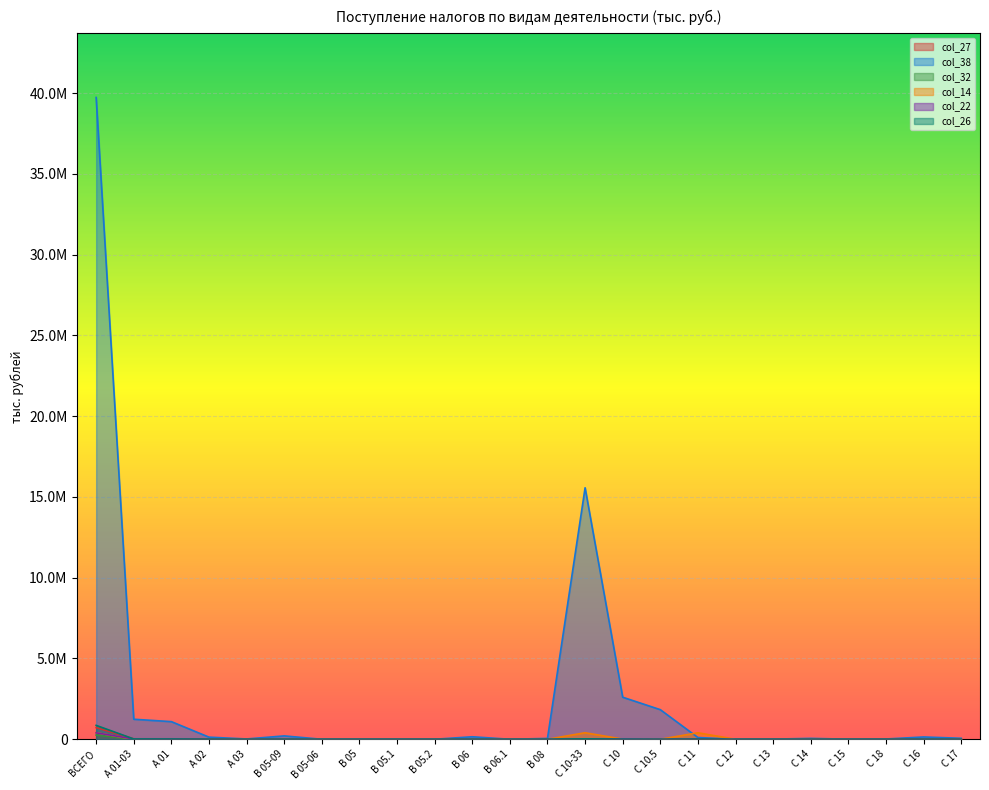

At which category does col_14 reach its first local valley?

C 10.5